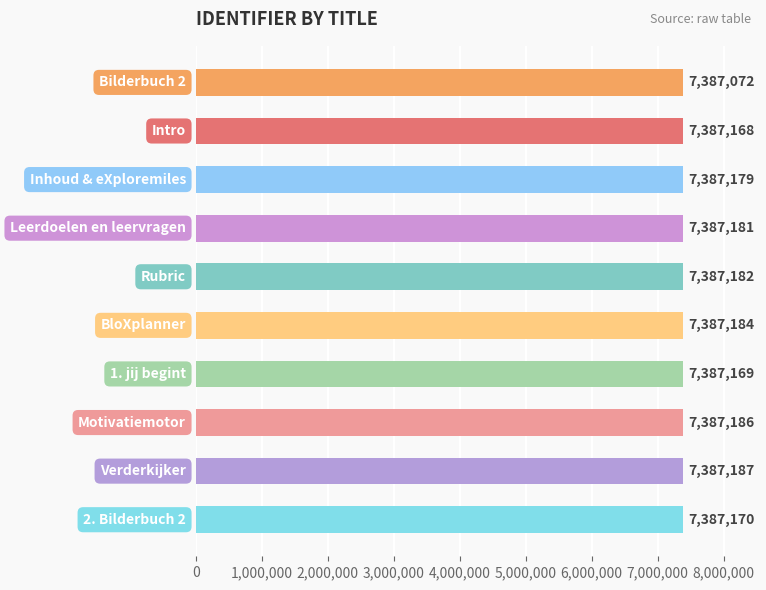

What is the difference between the maximum and minimum values?

115